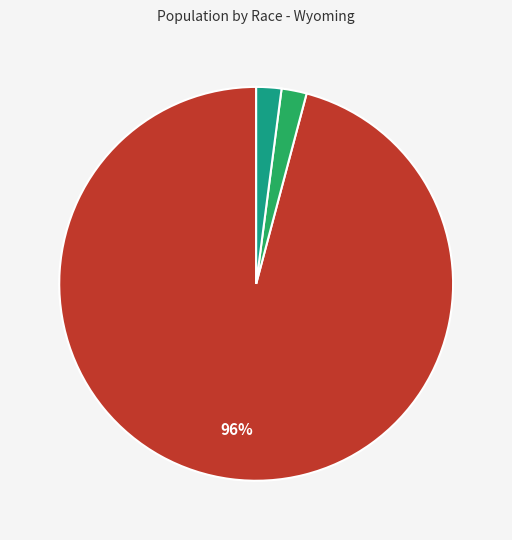

Is there any slice that represents more than half of the pie?

Yes